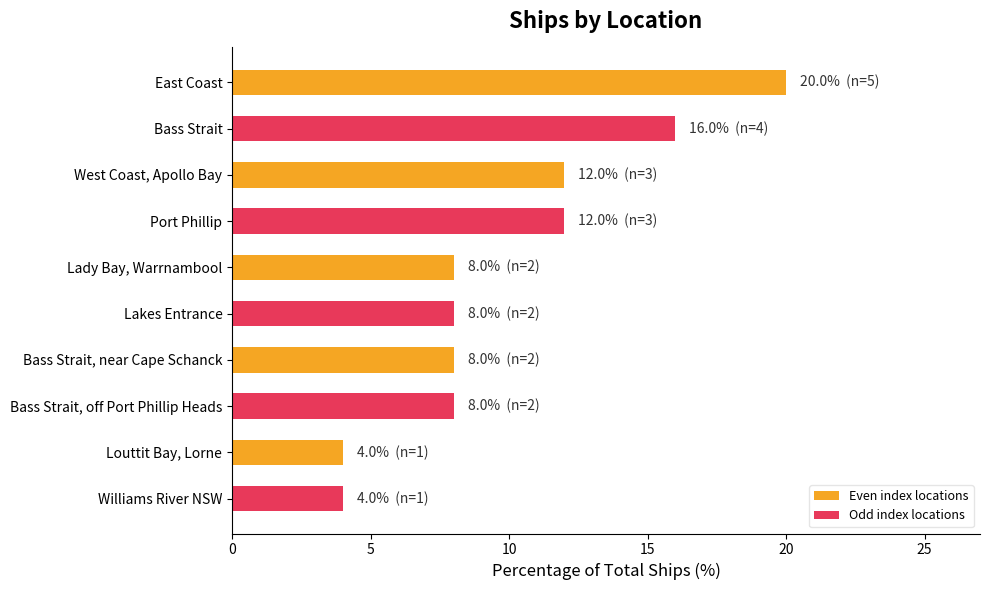

Count the number of data series in this chart.

1